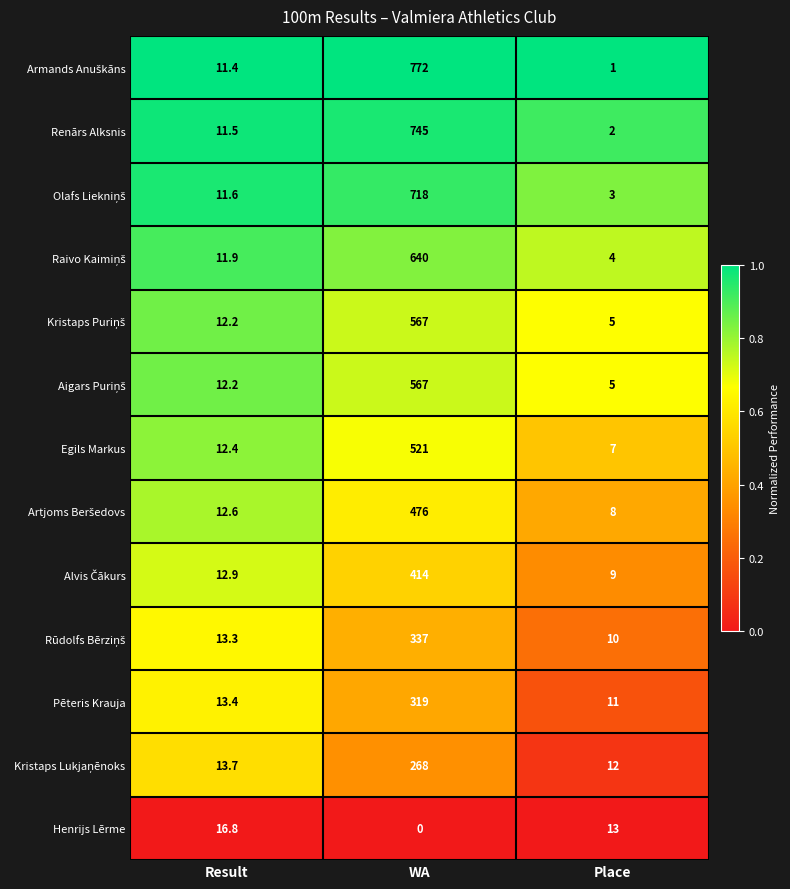

What is the difference between the second highest and minimum values in the Pēteris Krauja series?

2.4